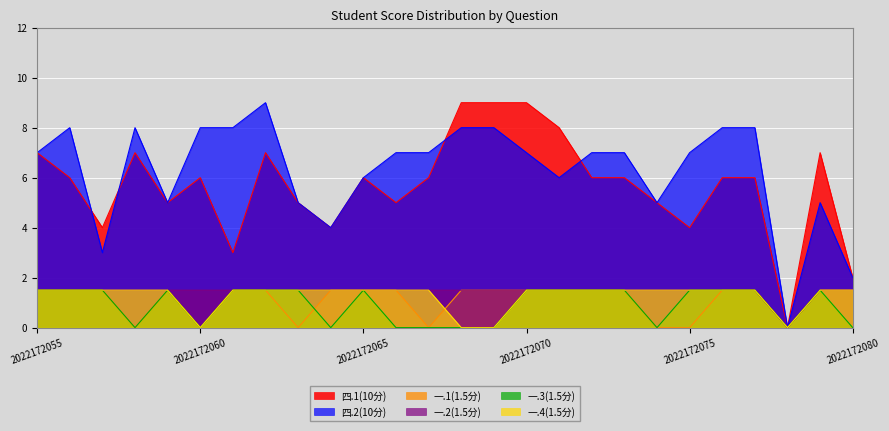

Where is 一.4(1.5分) nearest to the value 0?

2022172060